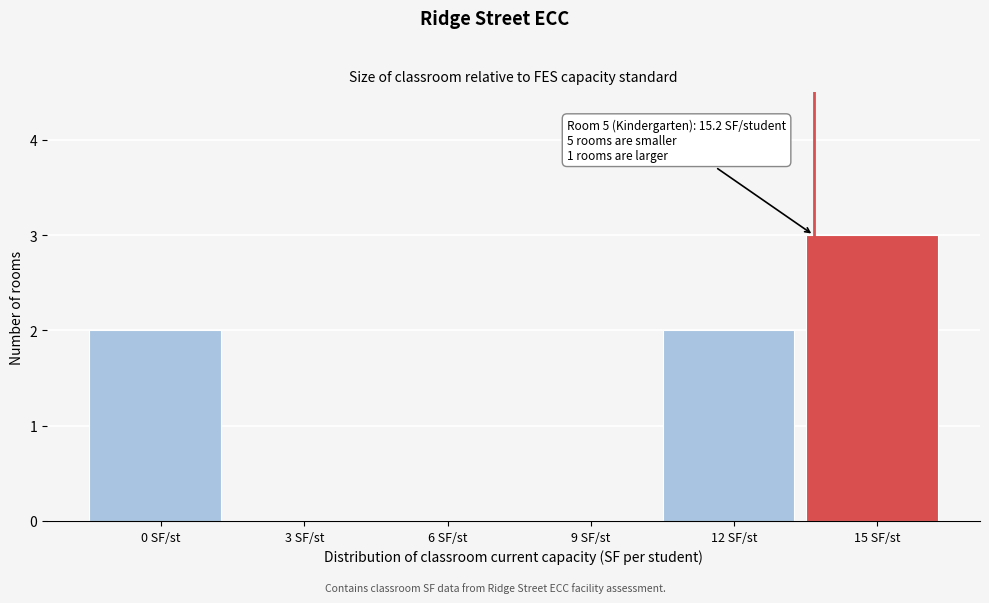

Reading left to right, extract all data points from this chart.

0 SF/st=2	3 SF/st=0	6 SF/st=0	9 SF/st=0	12 SF/st=2	15 SF/st=3